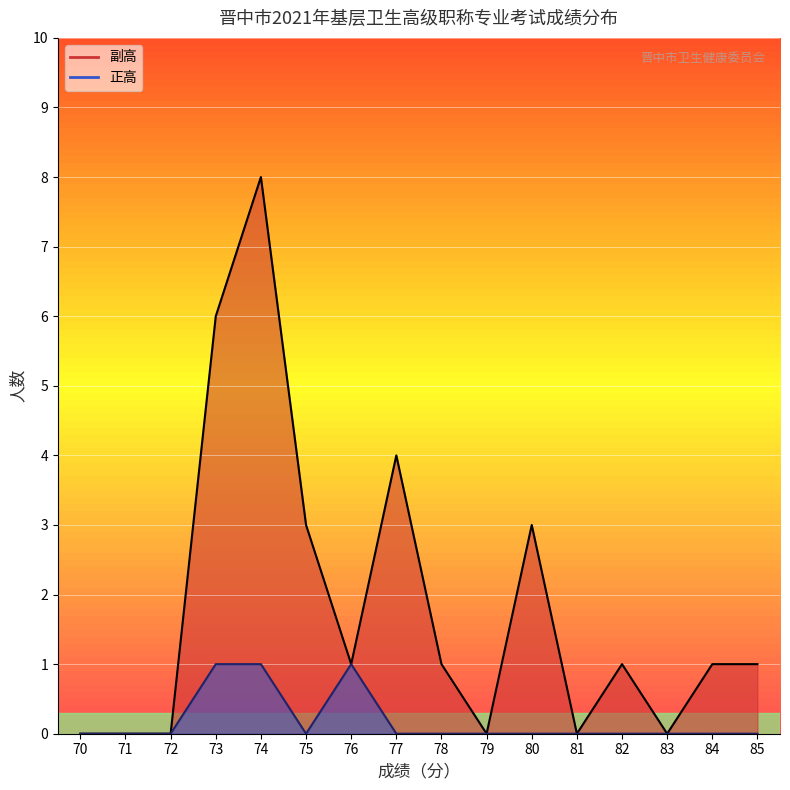

What is the highest value of the 正高_line series?

1